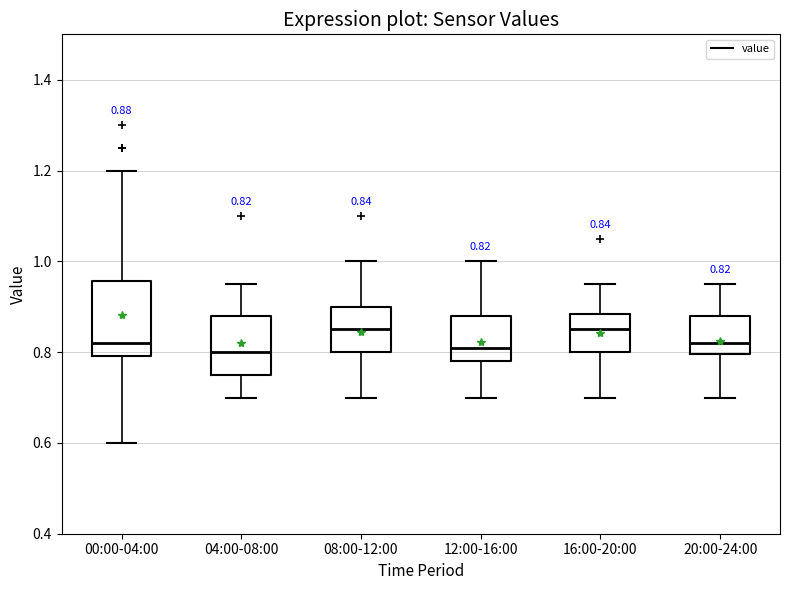

Which box is the tallest, from its lower edge to its upper edge?

00:00-04:00